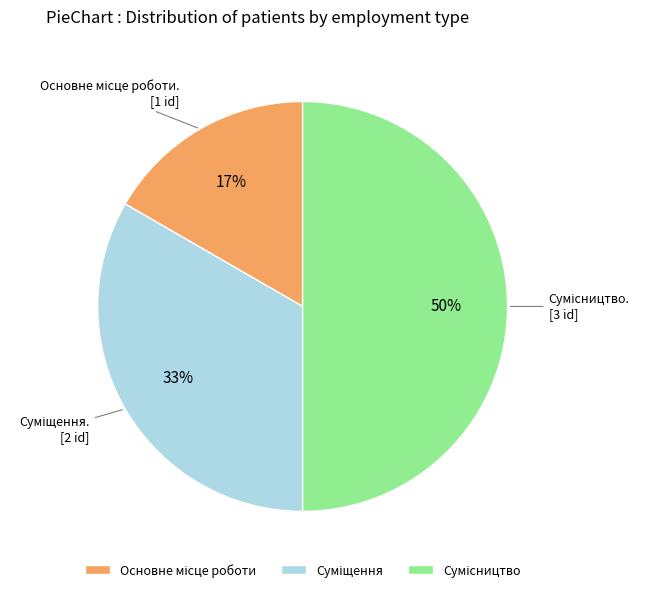

Count the number of slices in the pie.

3